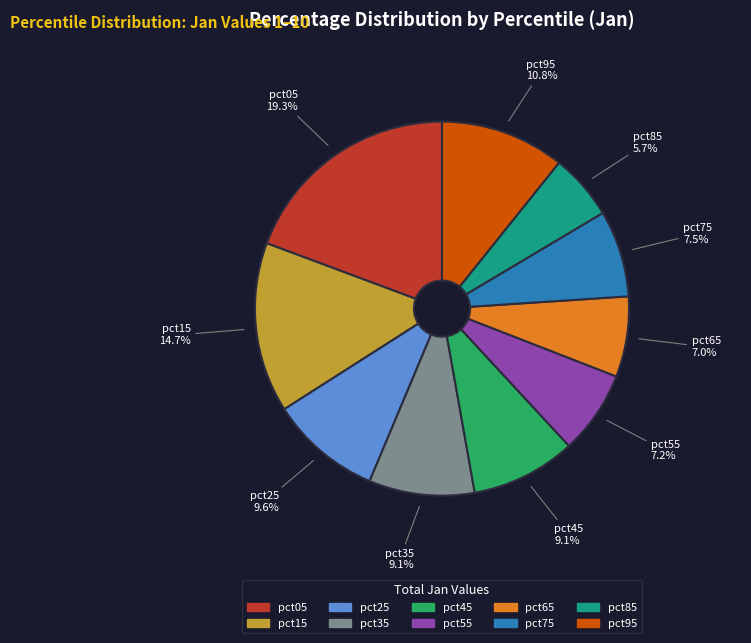

What percentage do pct45 and pct55 together represent?

16.3%